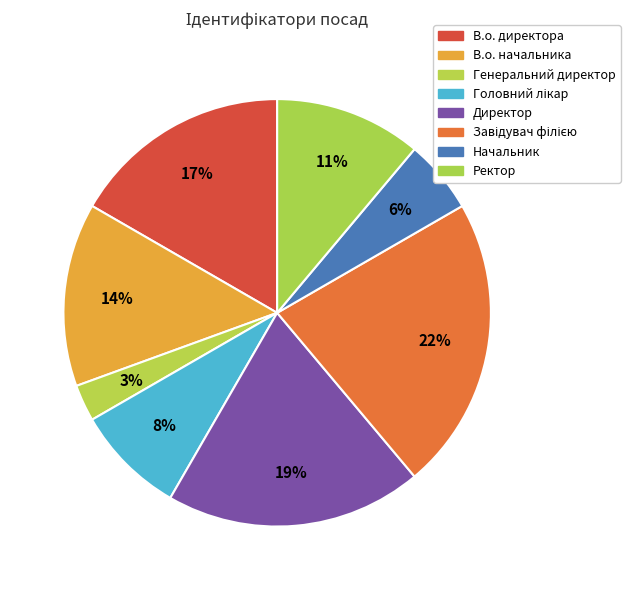

Rank the categories by value from lowest to highest.

Генеральний директор, Начальник, Головний лікар, Ректор, В.о. начальника, В.о. директора, Директор, Завідувач філією